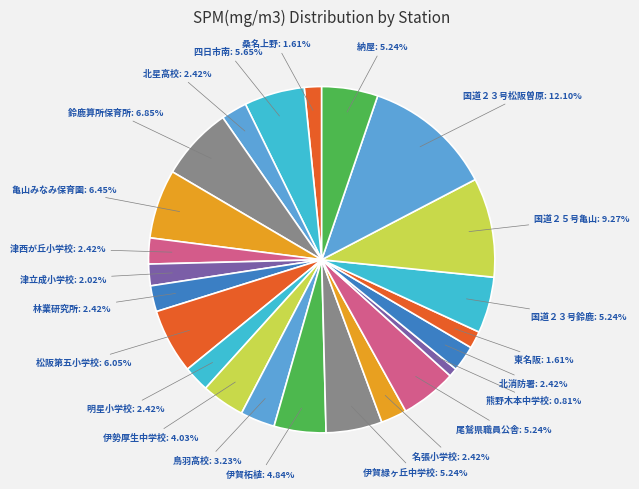

What is the smallest slice in the pie chart?

熊野木本中学校